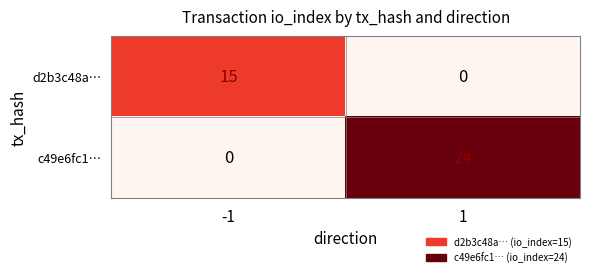

What is the maximum value shown in the chart?

24